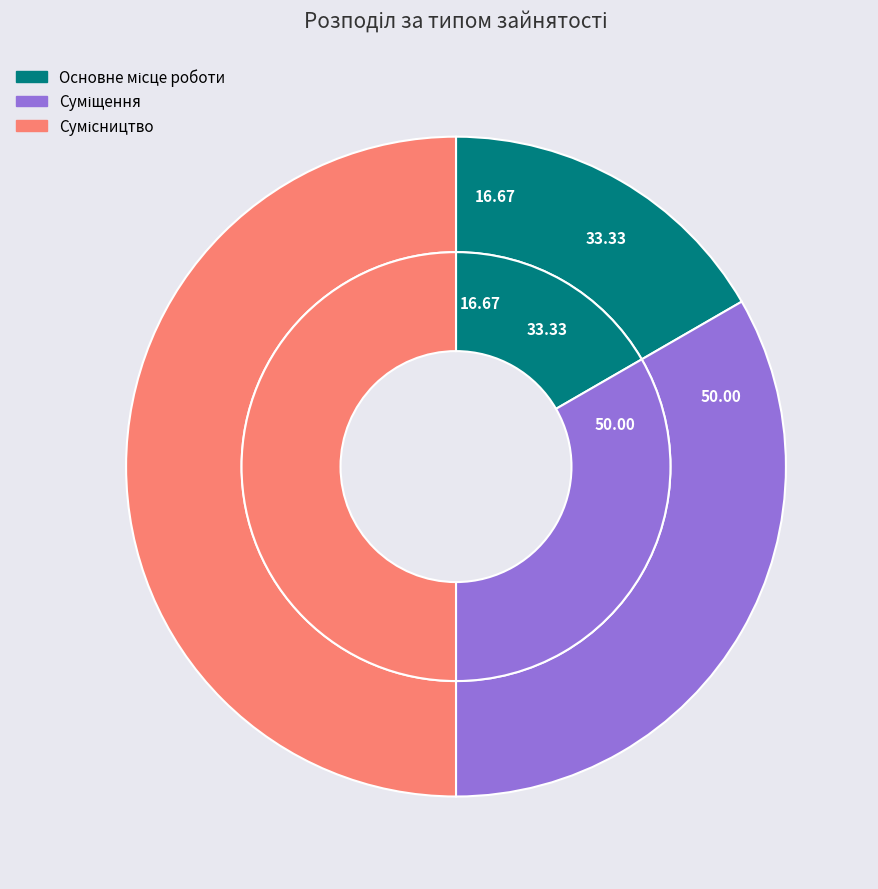

Which slice is the largest?

Сумісництво